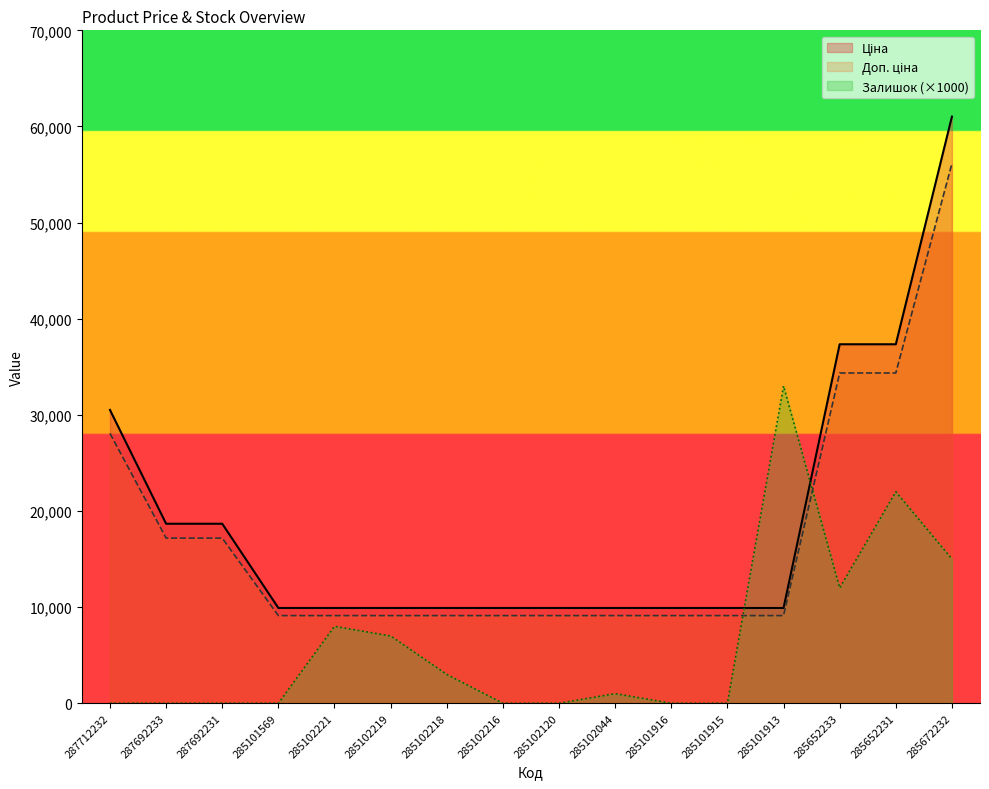

Which category has the highest value in the Залишок (×1000) series?

285101913